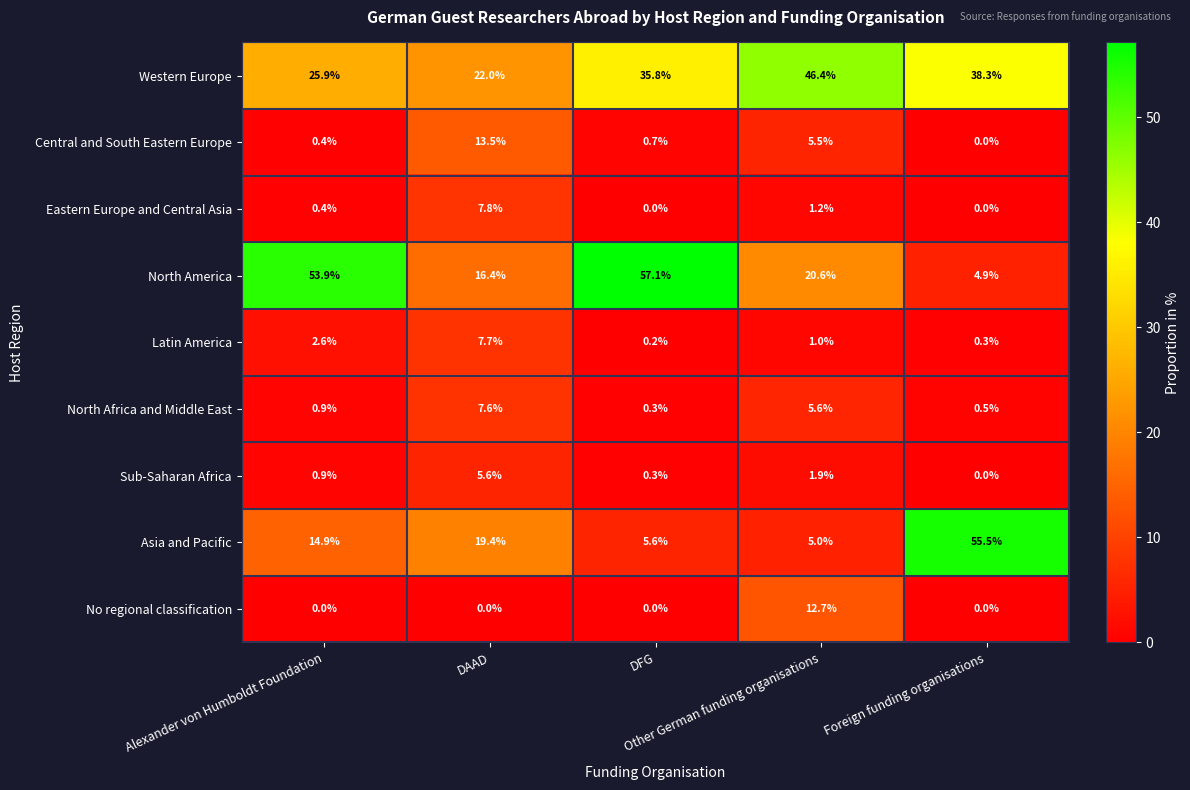

What is the highest value of the Latin America series?

7.7